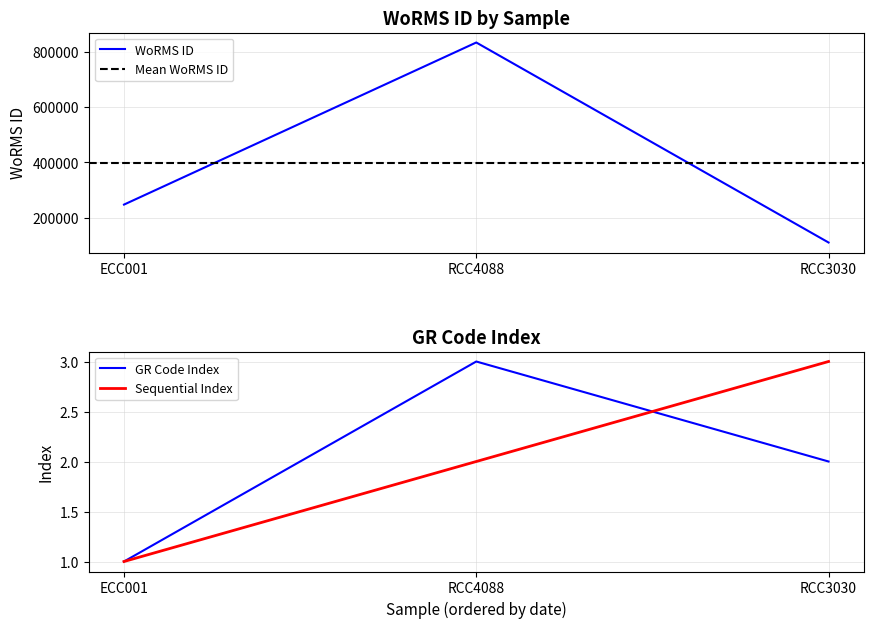

Rank the categories by WoRMS ID value from lowest to highest.

RCC3030, ECC001, RCC4088